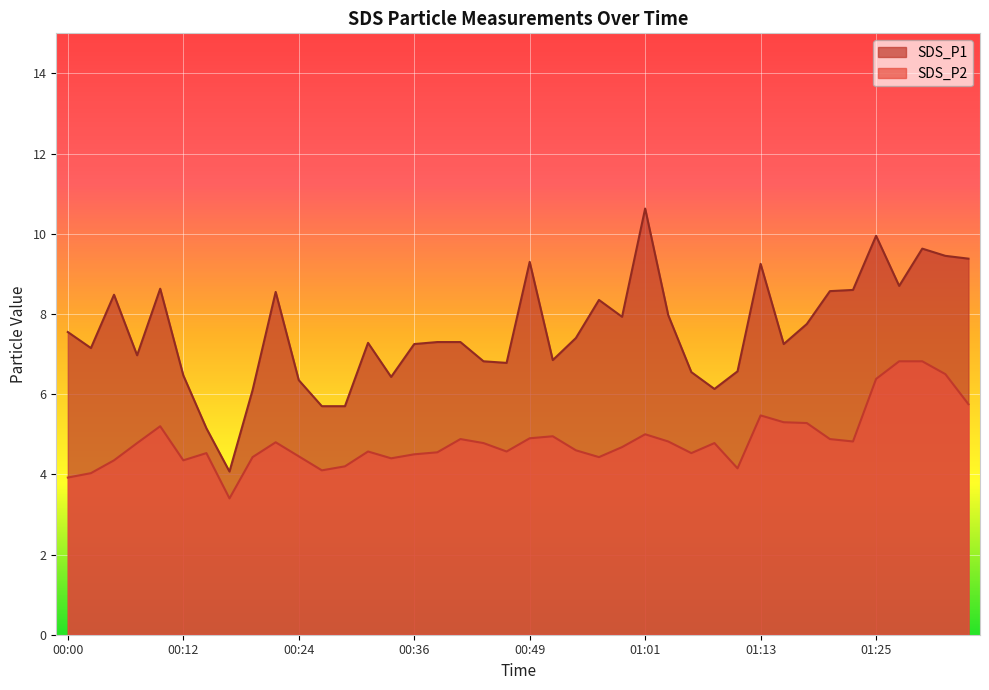

What are all the series names shown in the legend?

SDS_P1, SDS_P2